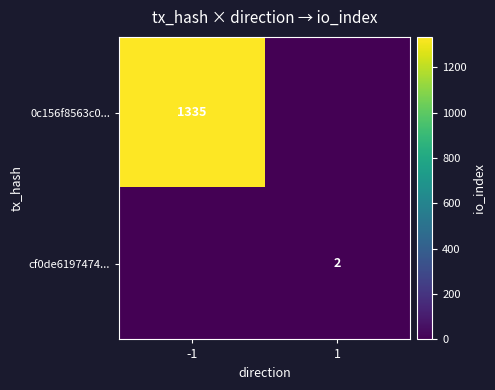

What is the maximum value shown in the chart?

1335